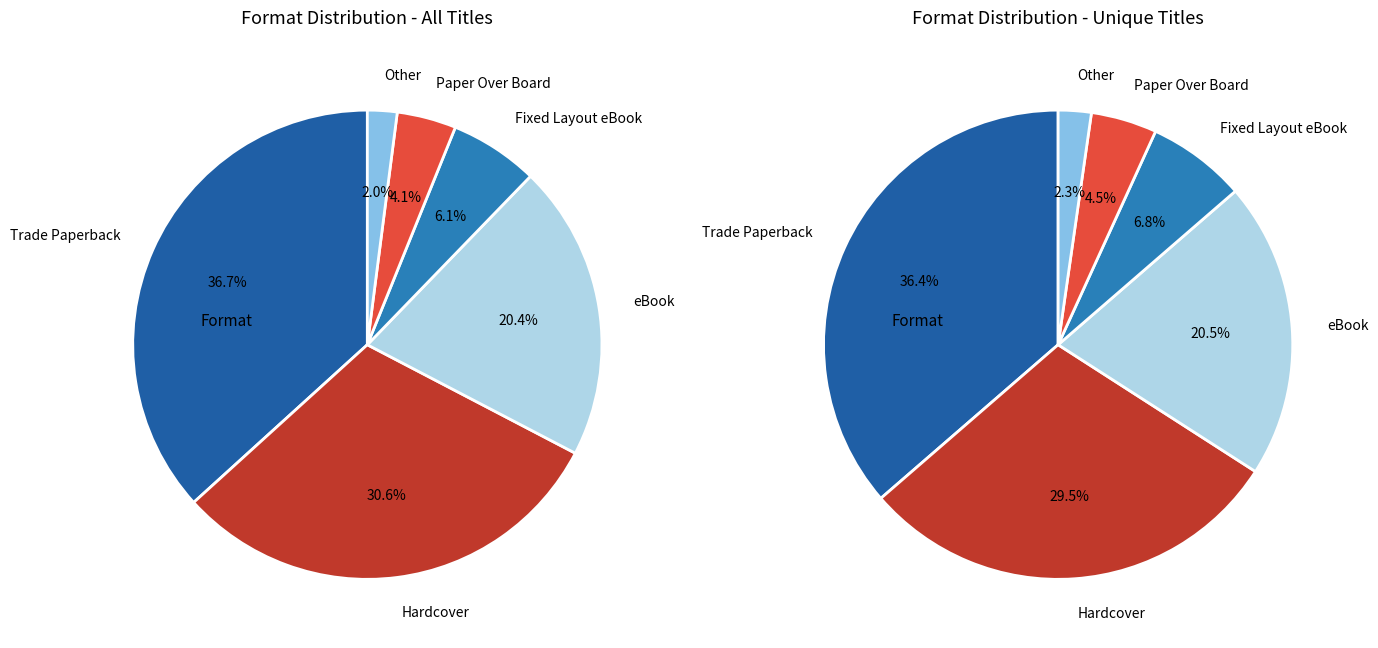

To the nearest percent, what is the difference between the Fixed Layout eBook and Trade Paperback slice percentages?

31%